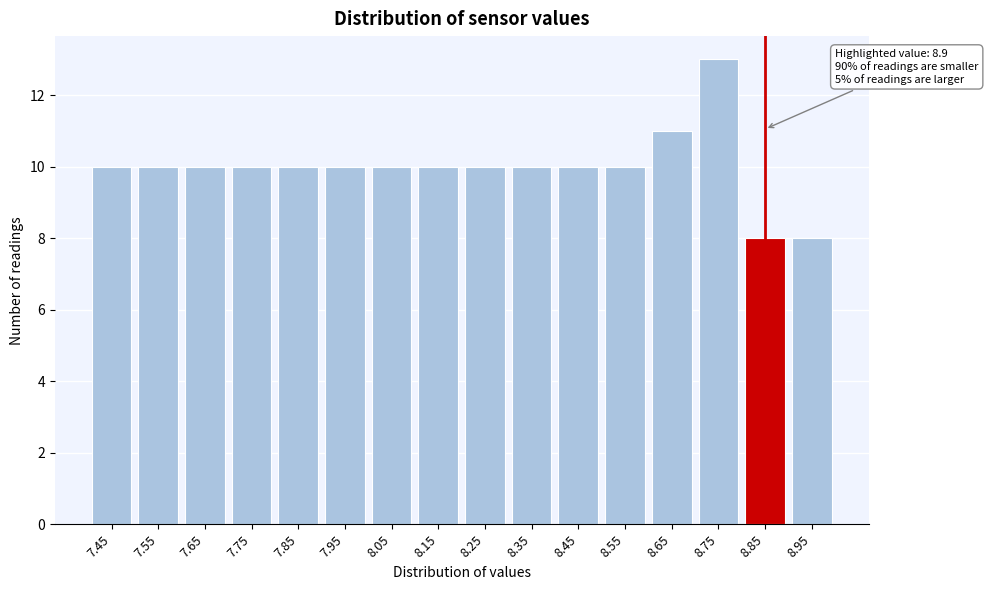

Reading right to left, what are all the values shown in this chart?

8	8	13	11	10	10	10	10	10	10	10	10	10	10	10	10